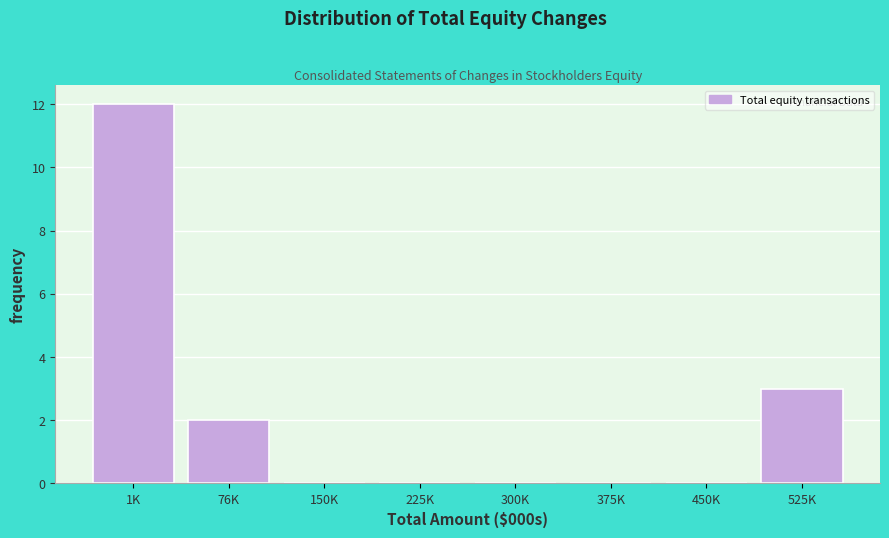

Reading left to right, what are all the values shown in this chart?

1K=12	76K=2	150K=0	225K=0	300K=0	375K=0	450K=0	525K=3